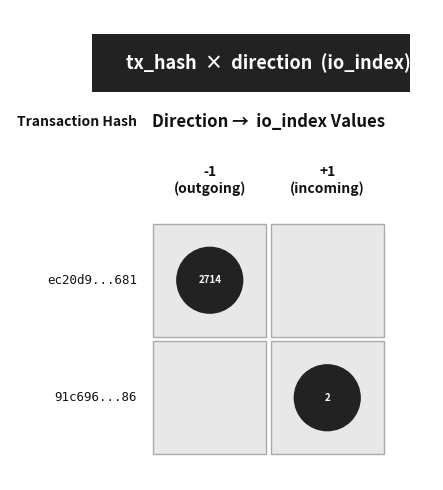

Is the value of 91c69605aaec9b1a44db70f50759204d9e1df86 at direction greater than the value of ec20d9949b809b3ed64a6c8a71a7104e8cce681 at io_index?

No